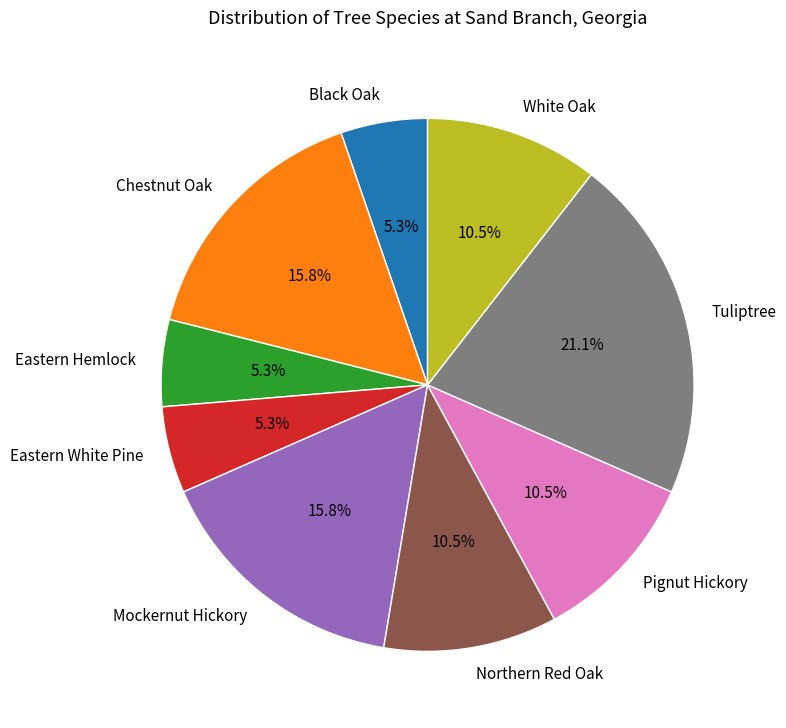

Is the sum of Black Oak and Eastern Hemlock greater than half?

No